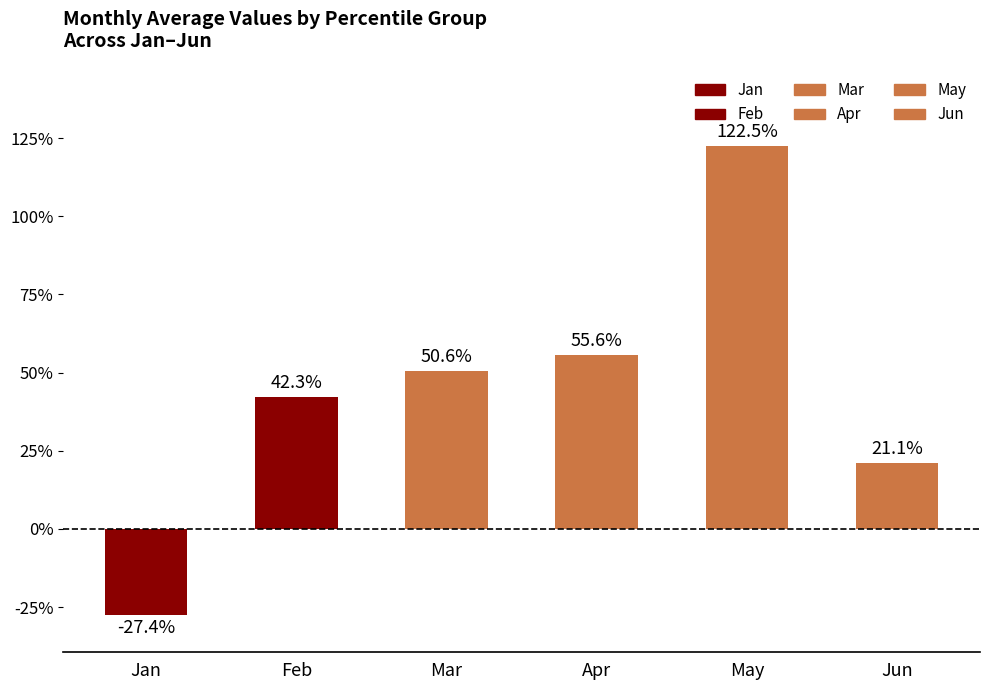

The value of Mar at pct95 is 1.0. True or false?

False